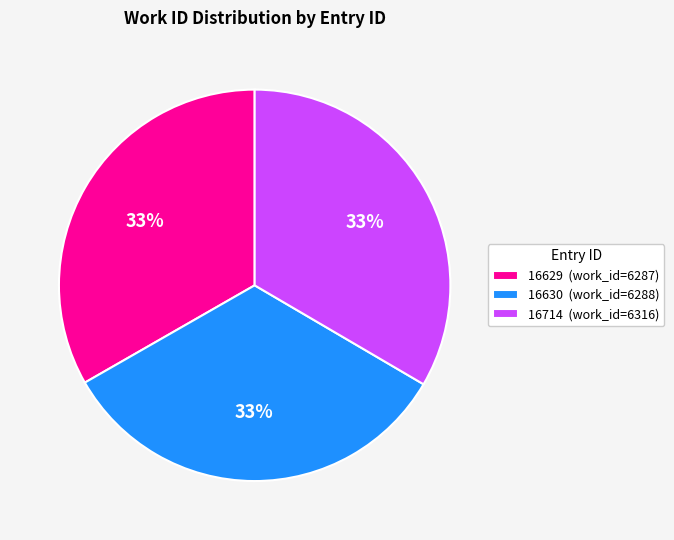

Is 16630 the majority of the pie?

No